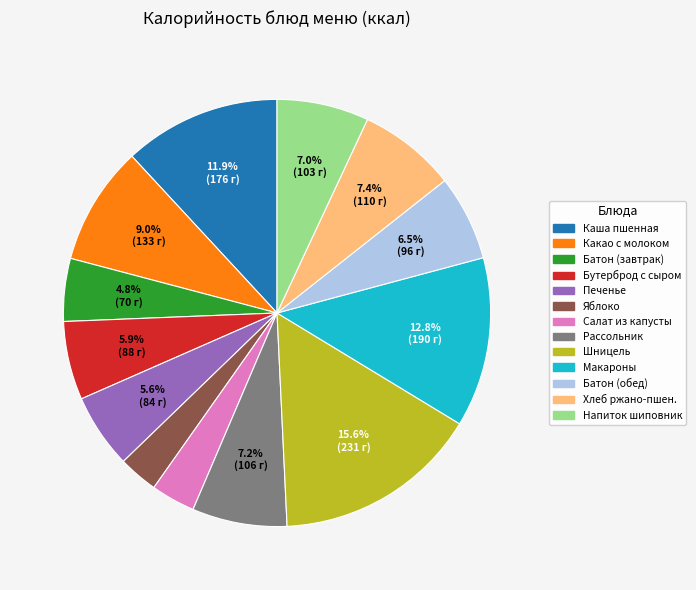

Is there any slice that represents more than half of the pie?

No